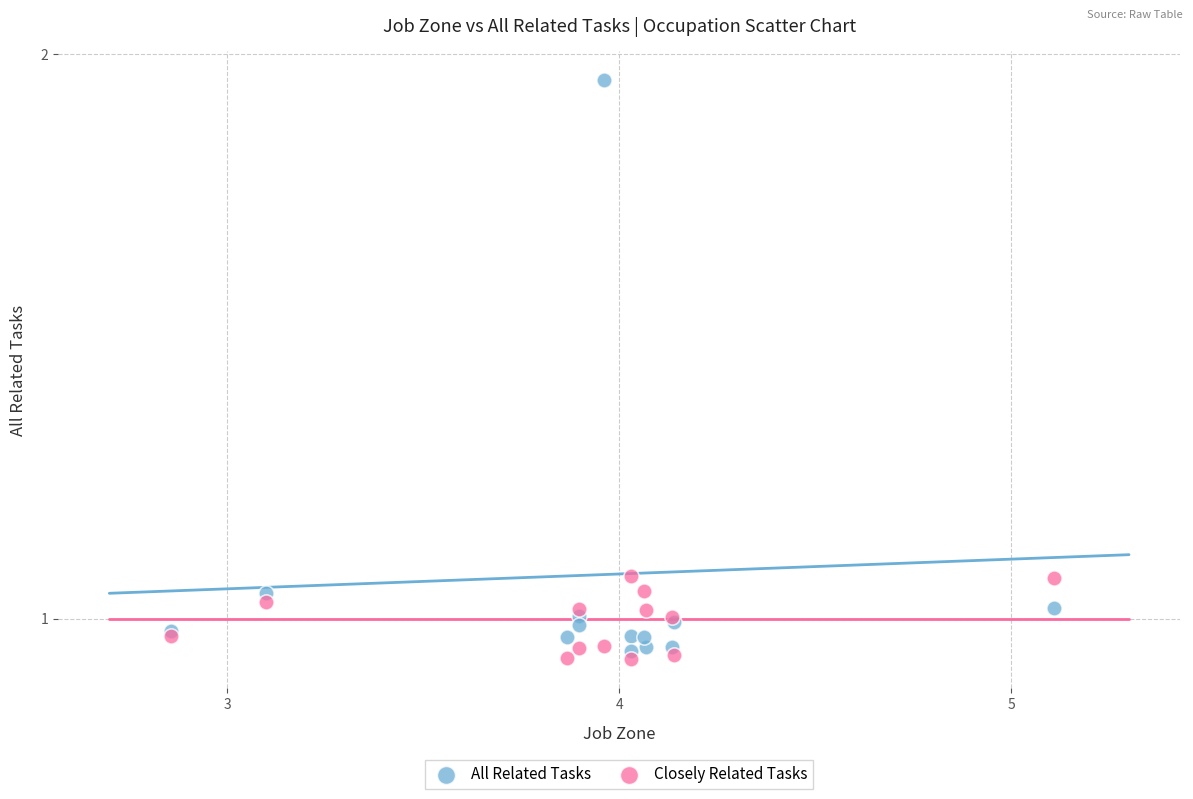

Which series has the widest spread of Y values?

All Related Tasks